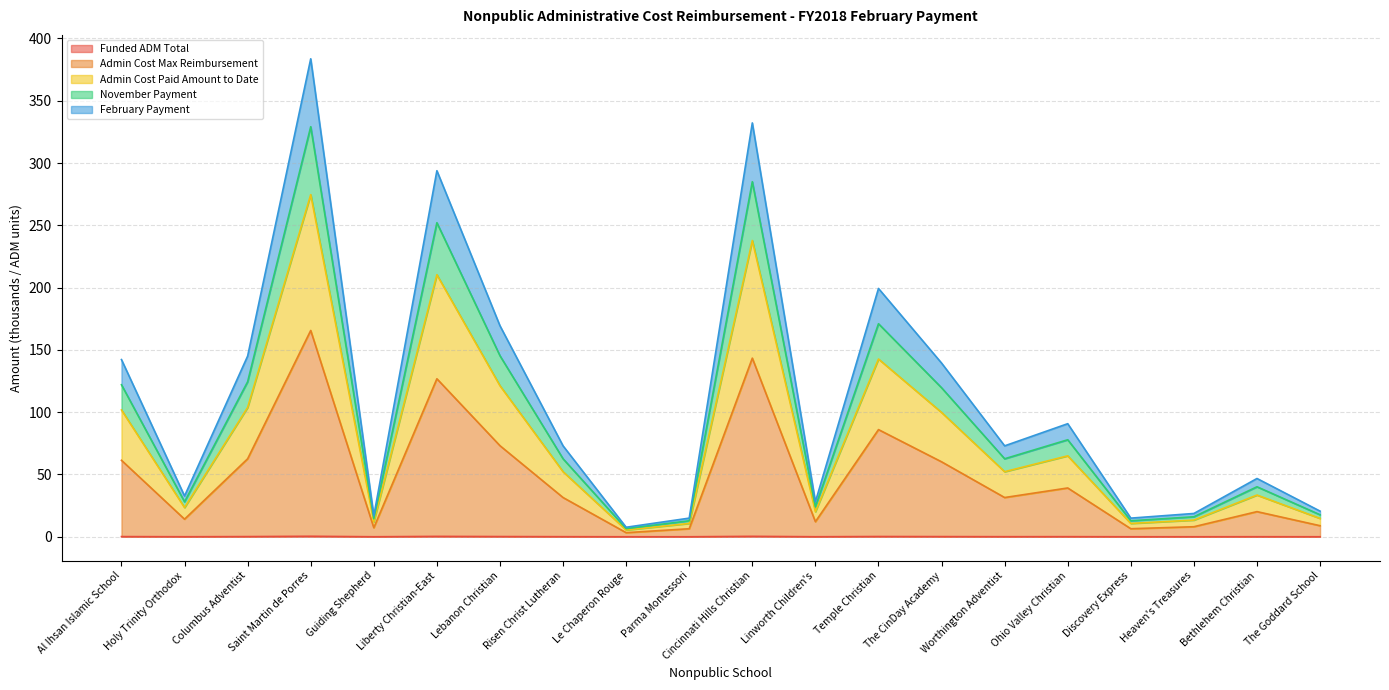

Is it true that Admin Cost Paid Amount to Date equals 22.1 at Heaven's Treasures?

False